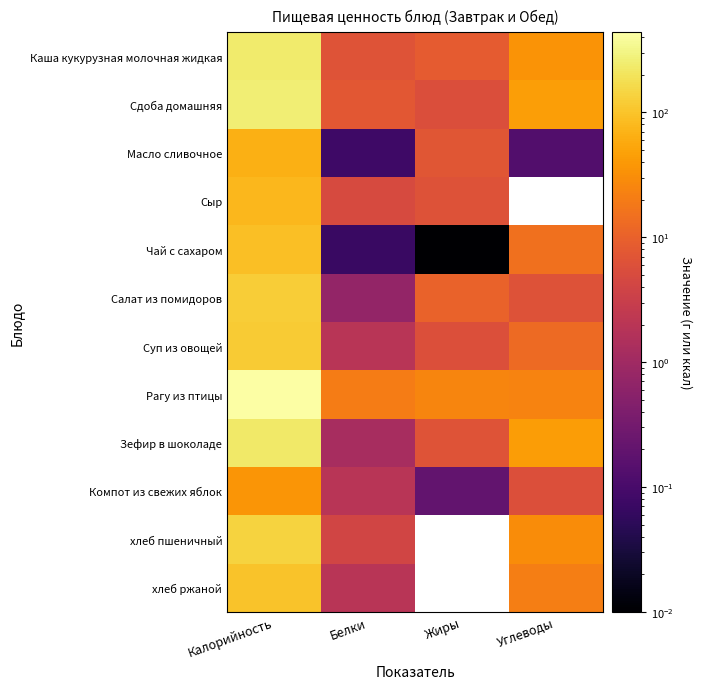

The value of Суп из овощей at Белки is 2.8. True or false?

False